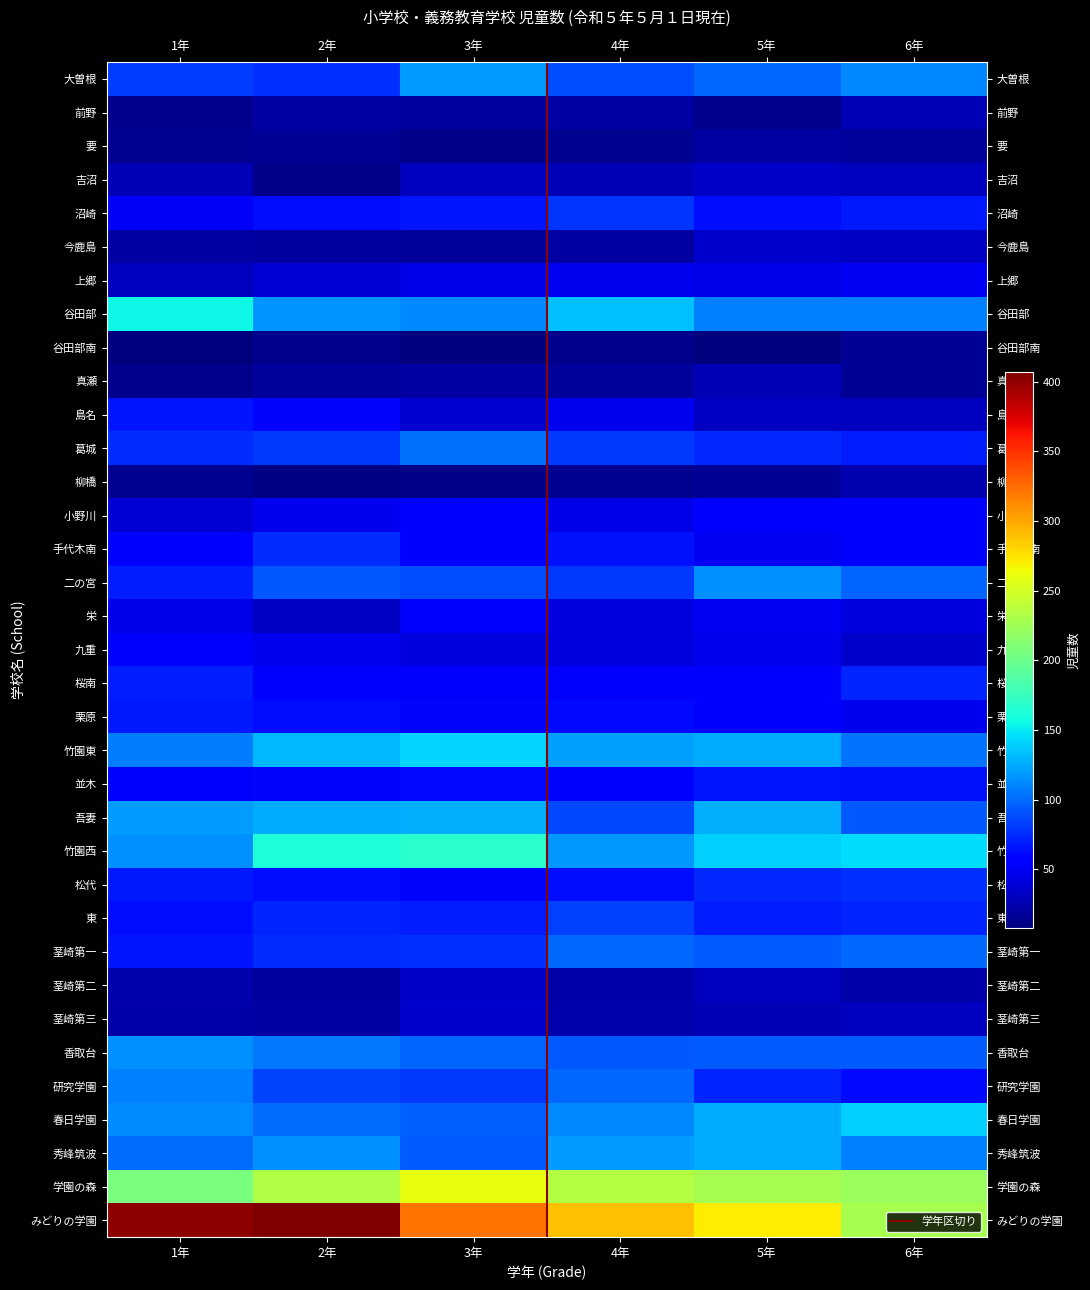

At which label is 谷田部 closest to 132?

4年